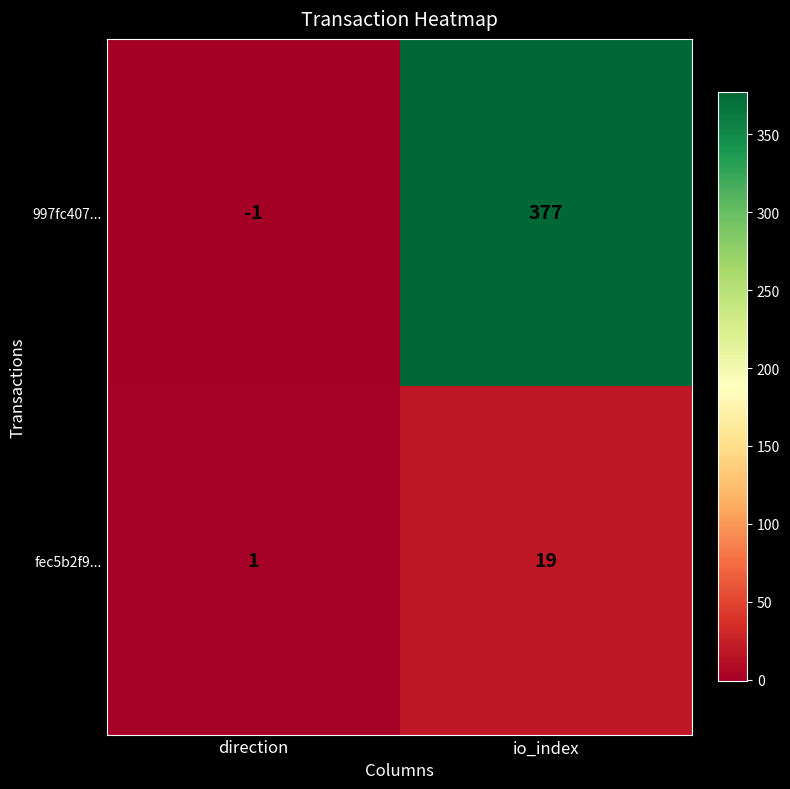

Reading left to right, extract all data points from this chart.

997fc407...: direction=-1	io_index=377
fec5b2f9...: direction=1	io_index=19